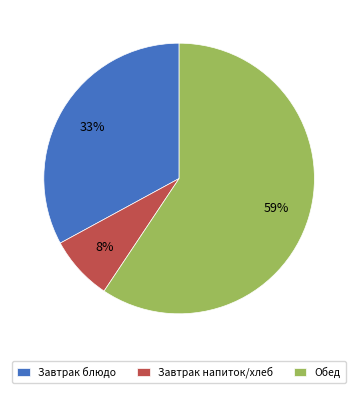

To the nearest percent, what is the average slice percentage?

33%